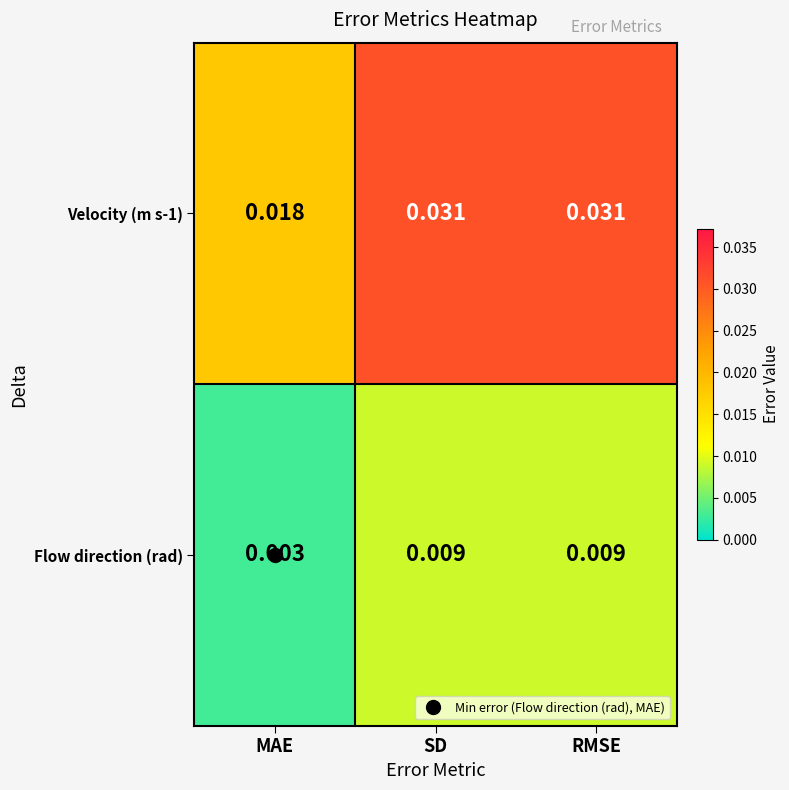

Where is Flow direction (rad) nearest to the value 0?

MAE